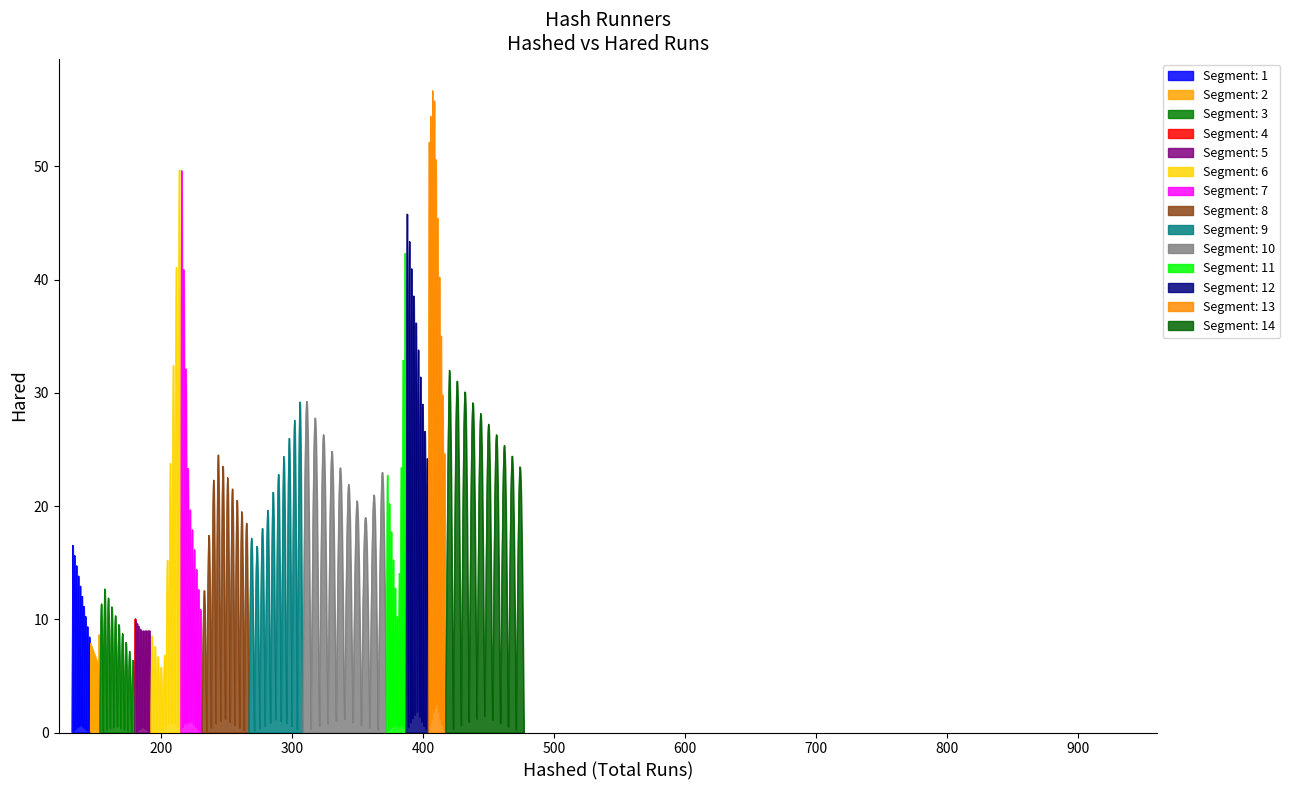

What is the highest value of the Segment: 1 series?

16.5